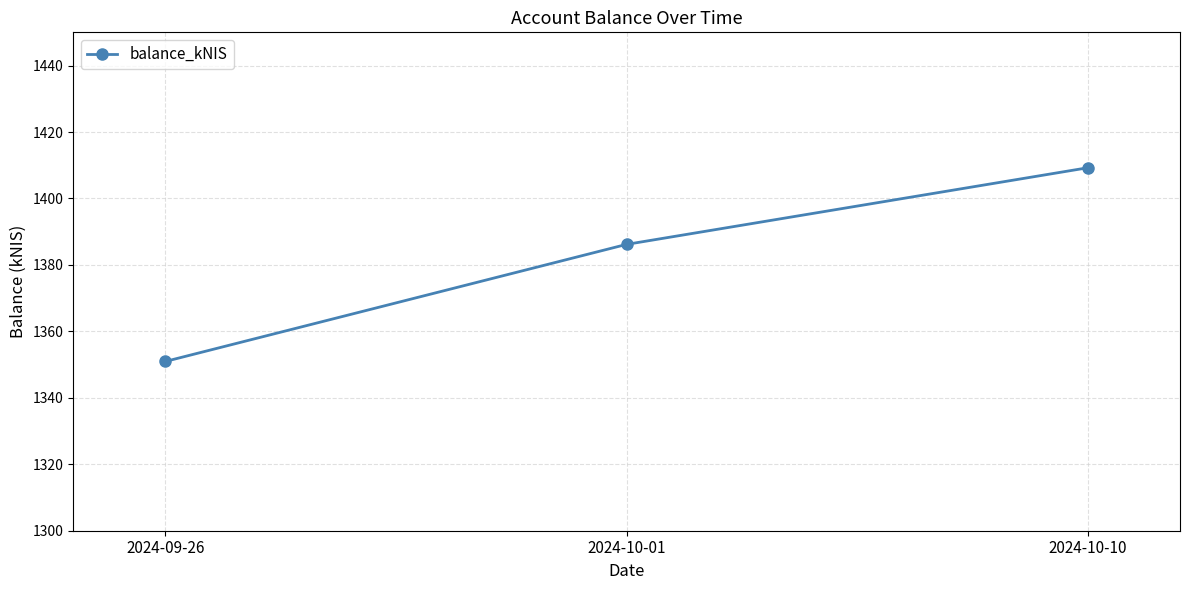

What is the change in value from 2024-10-01 to 2024-10-10?

+23.1